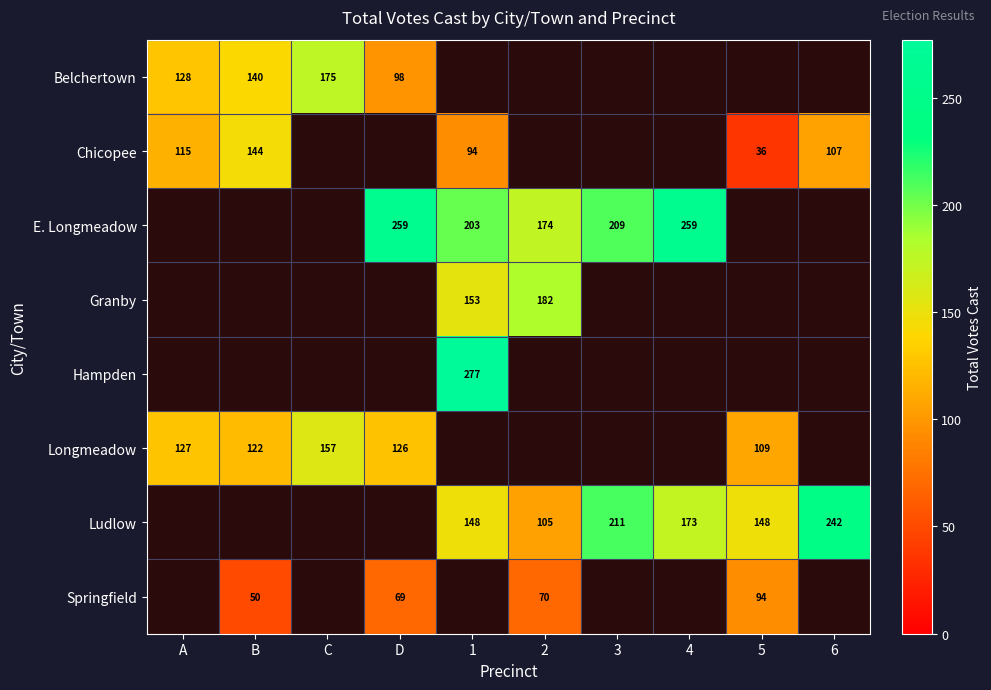

True or false: Chicopee has a value of 36 at 5.

True